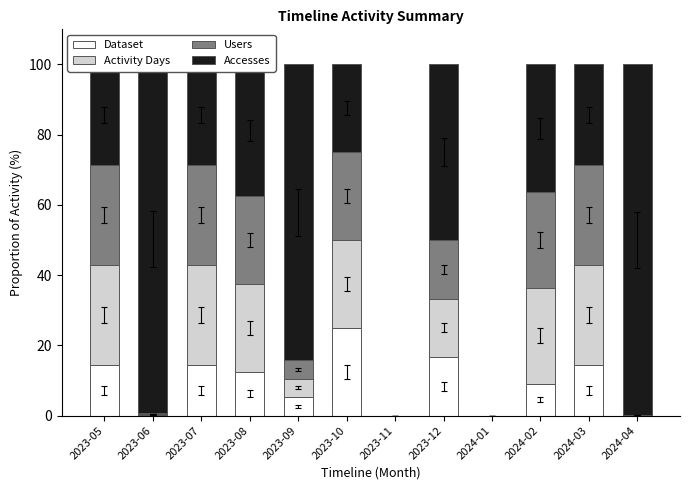

What is the sum of all Dataset values?

111.6